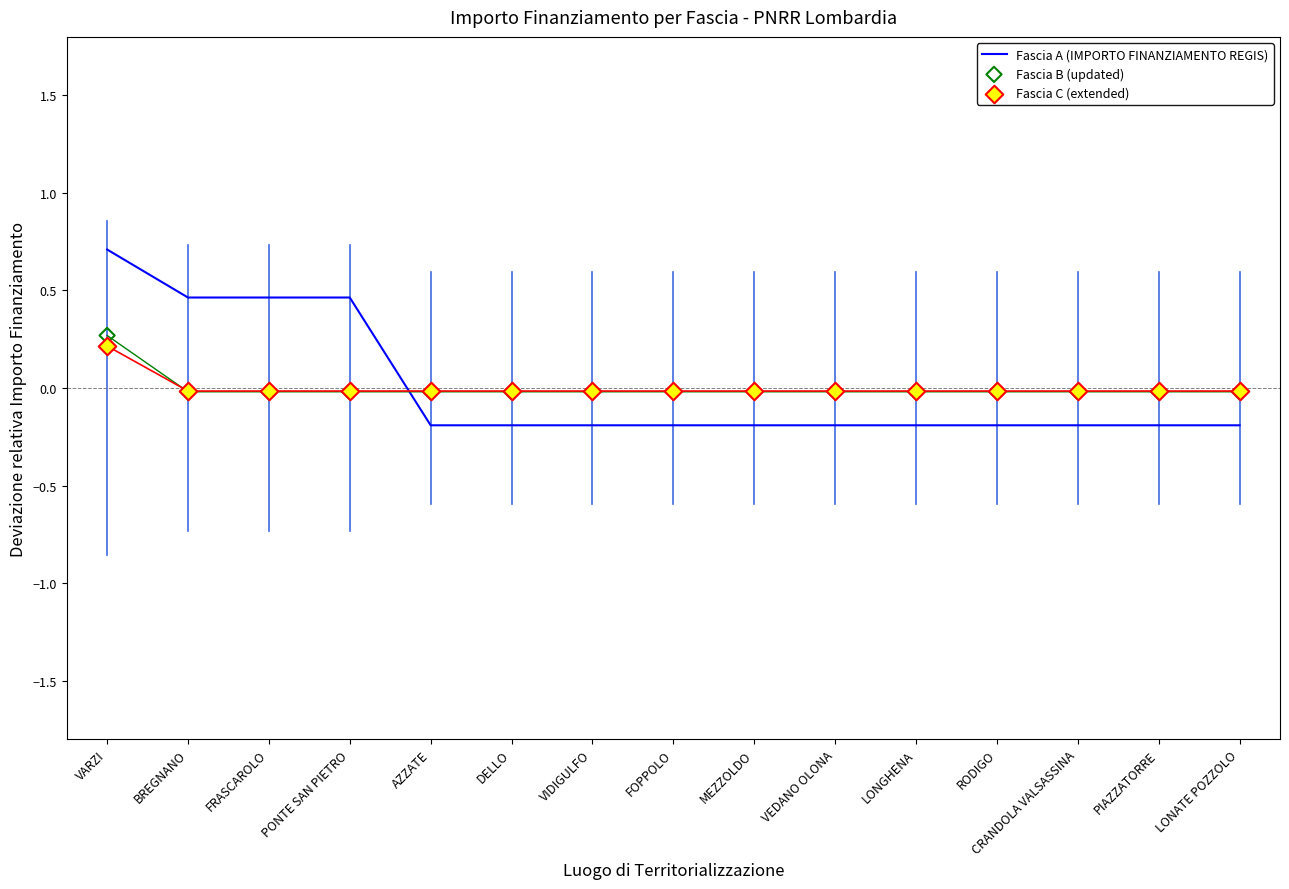

At how many categories does at least one series exceed 0?

4